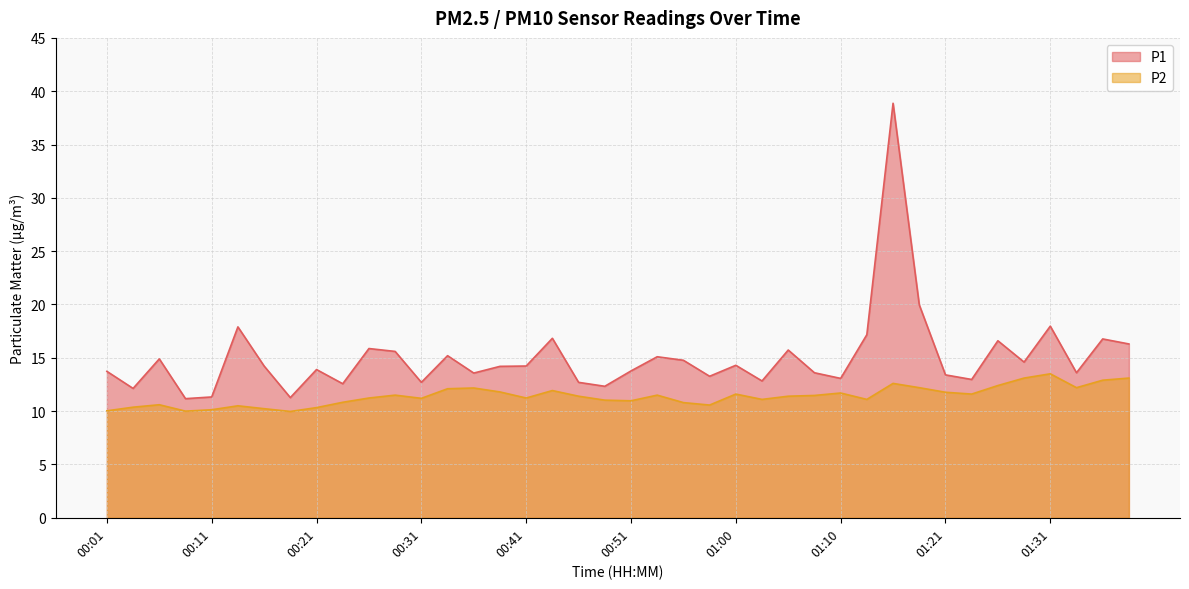

Does the chart display data point markers on the line(s)?

No